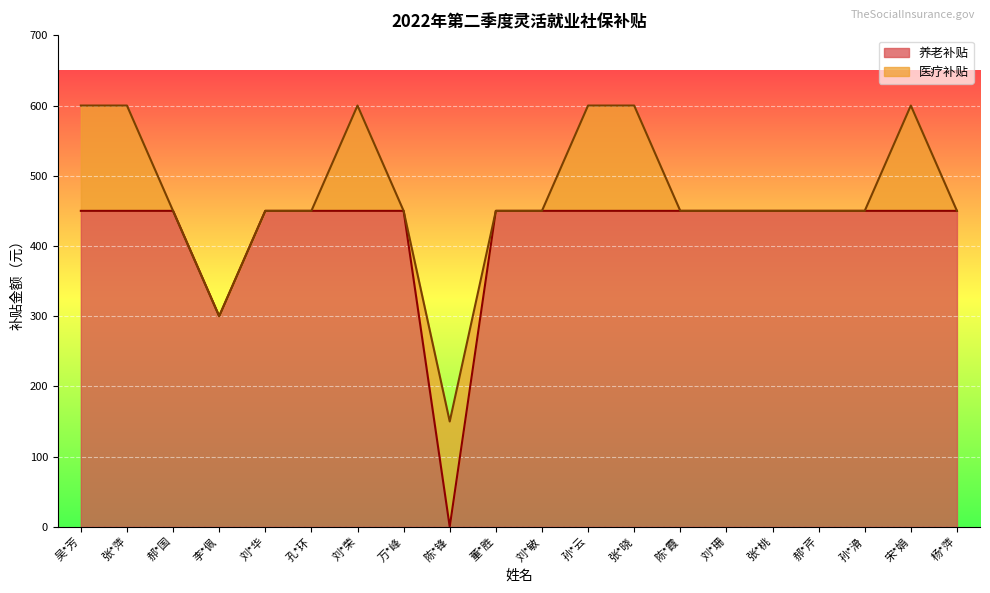

Rank the categories by value from highest to lowest.

吴*芳, 张*萍, 郝*国, 刘*华, 孔*环, 刘*荣, 万*峰, 董*胜, 刘*敏, 孙*云, 张*晓, 陈*霞, 刘*珊, 张*桃, 郝*芹, 孙*滑, 宋*娟, 杨*萍, 李*佩, 陈*锋